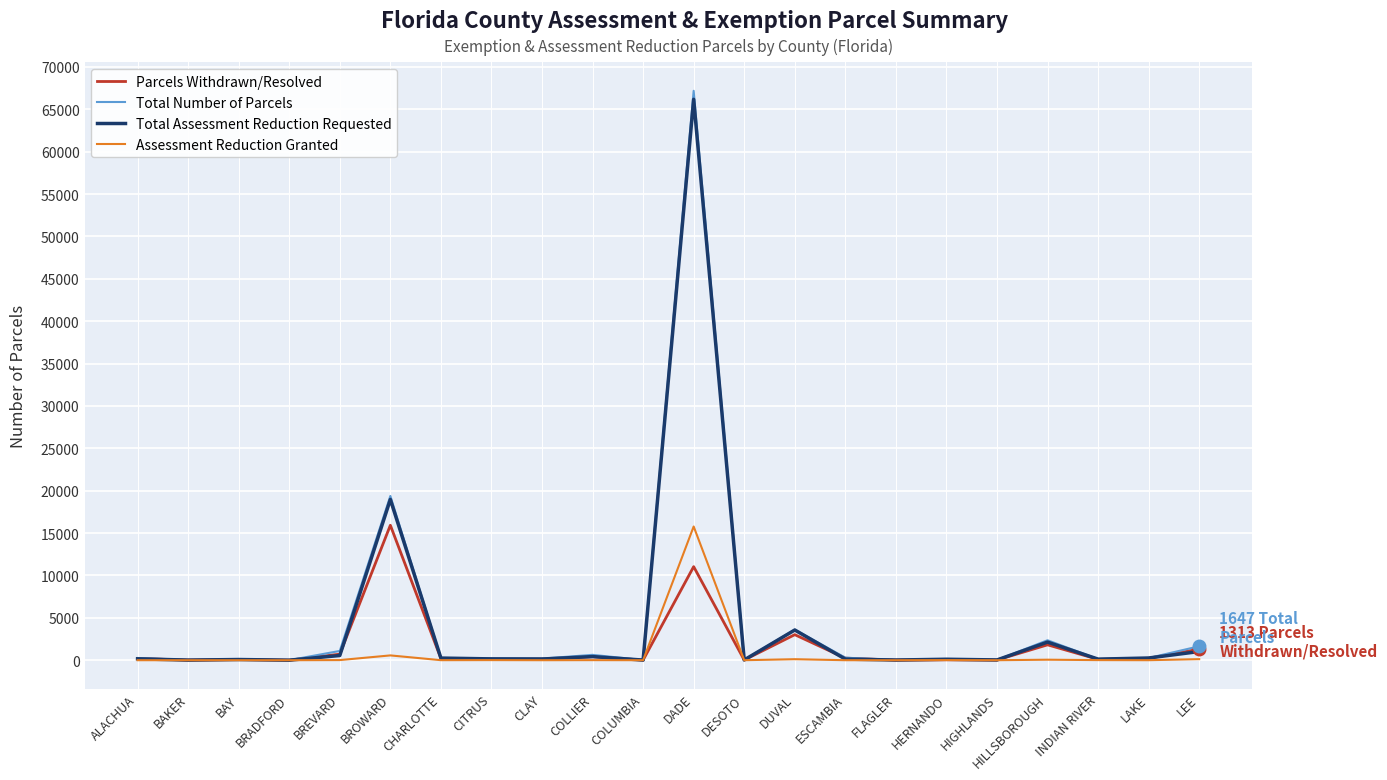

What is the difference between the Total Assessment Reduction Requested values at BAY and LEE?

944